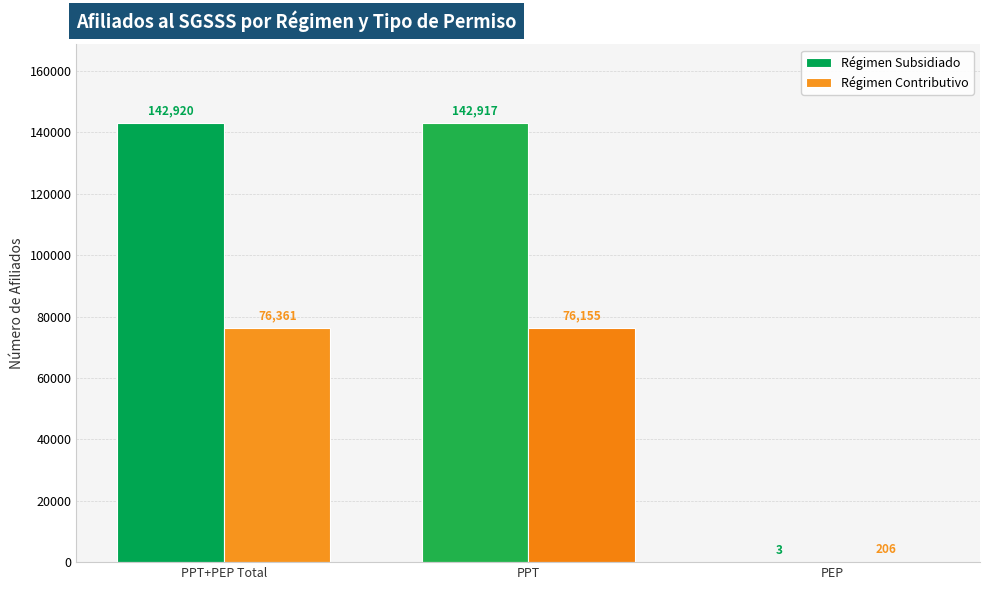

Is the value of Régimen Subsidiado at PPT greater than the value of Régimen Contributivo at PEP?

Yes